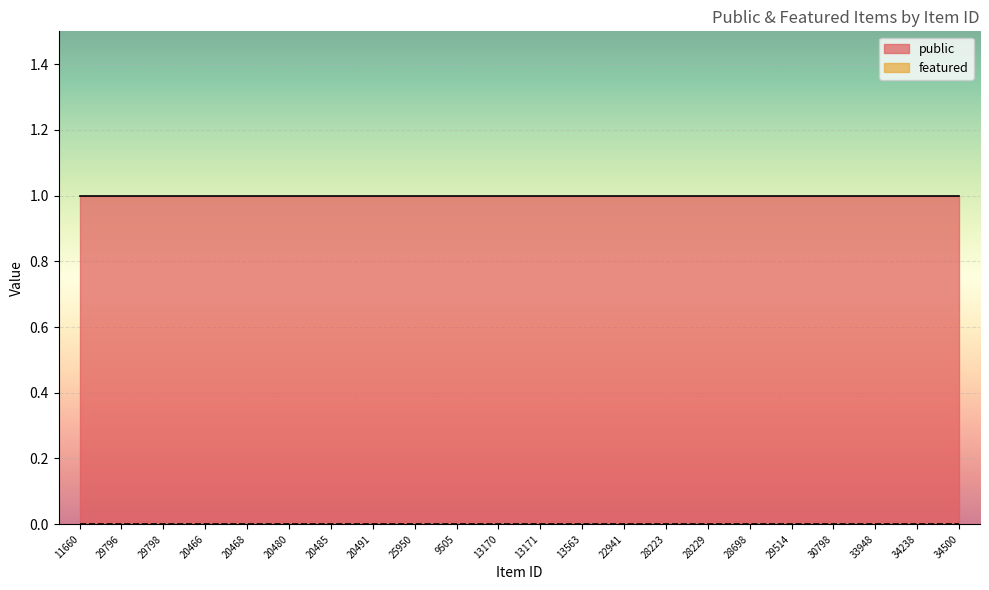

True or false: public has more than 2 points higher than both neighbors.

False